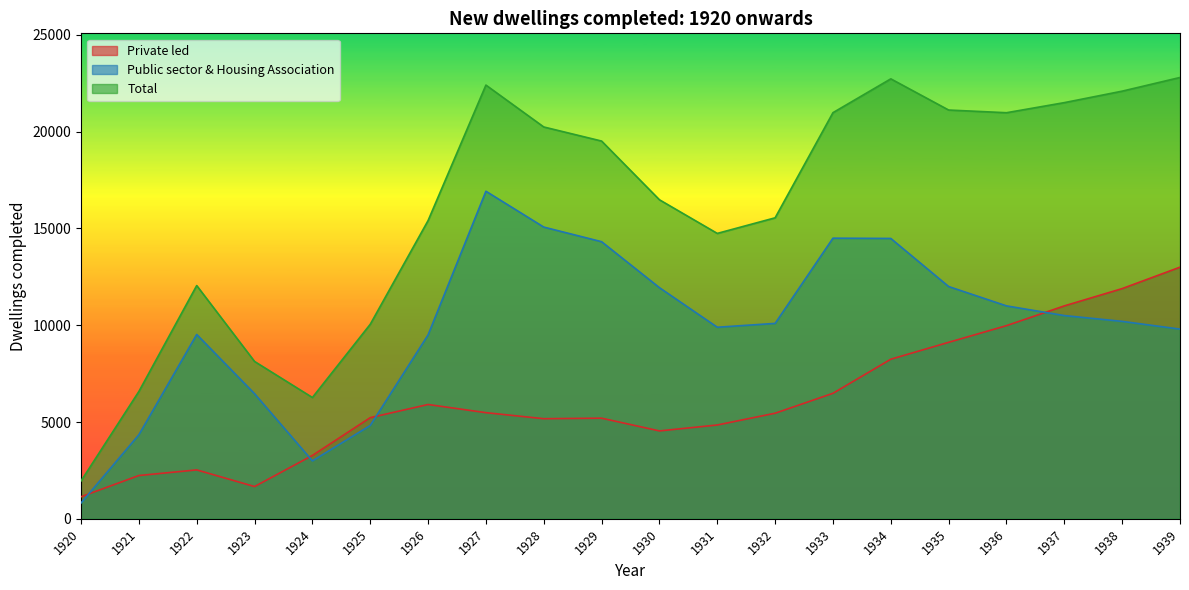

How many interior local peaks does the Public sector & Housing Association series have?

3